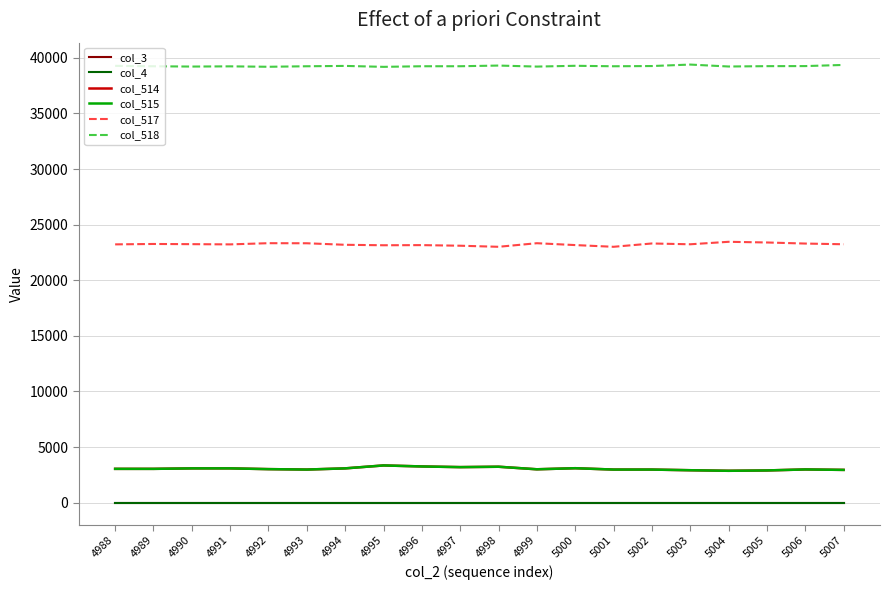

How many lines are shown in the chart?

6